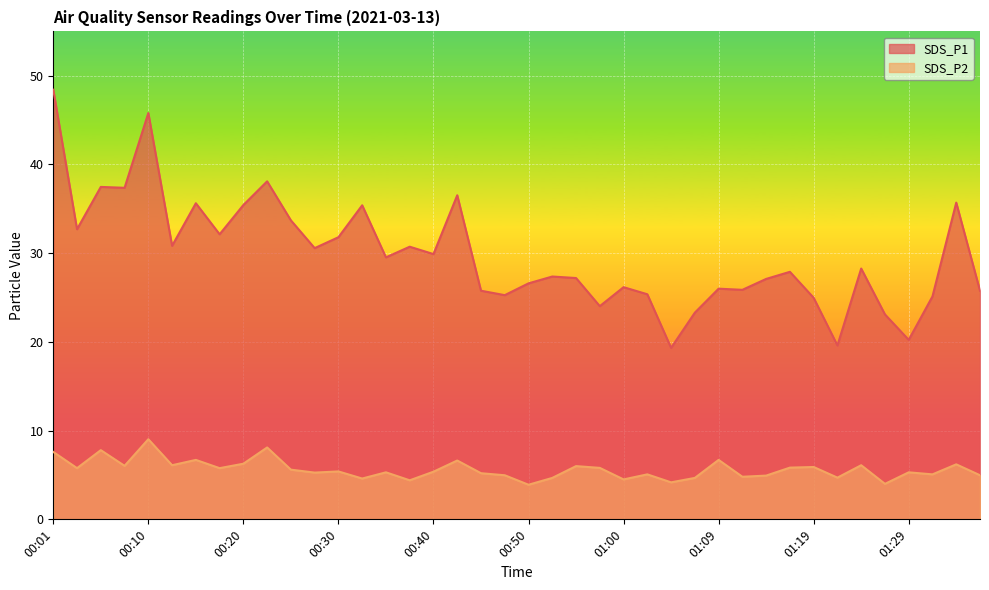

How many lines are shown in the chart?

2